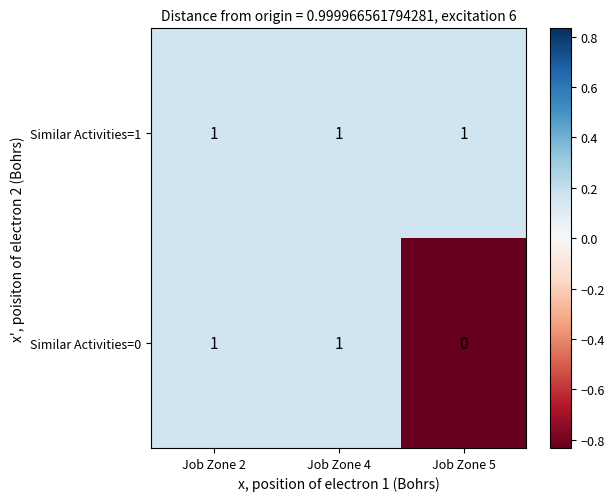

At how many categories does at least one series exceed 0?

3